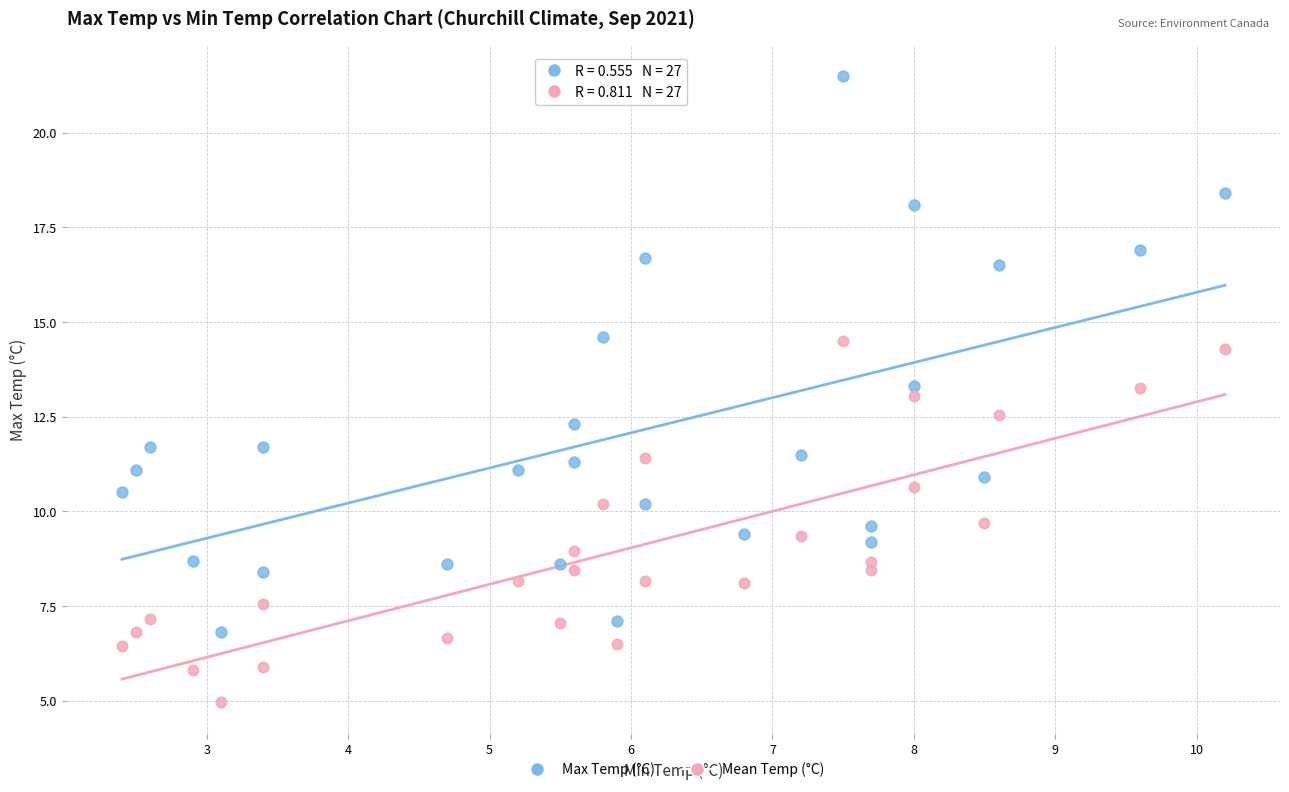

What is the X range (max minus min) for the scatter plot?

7.8